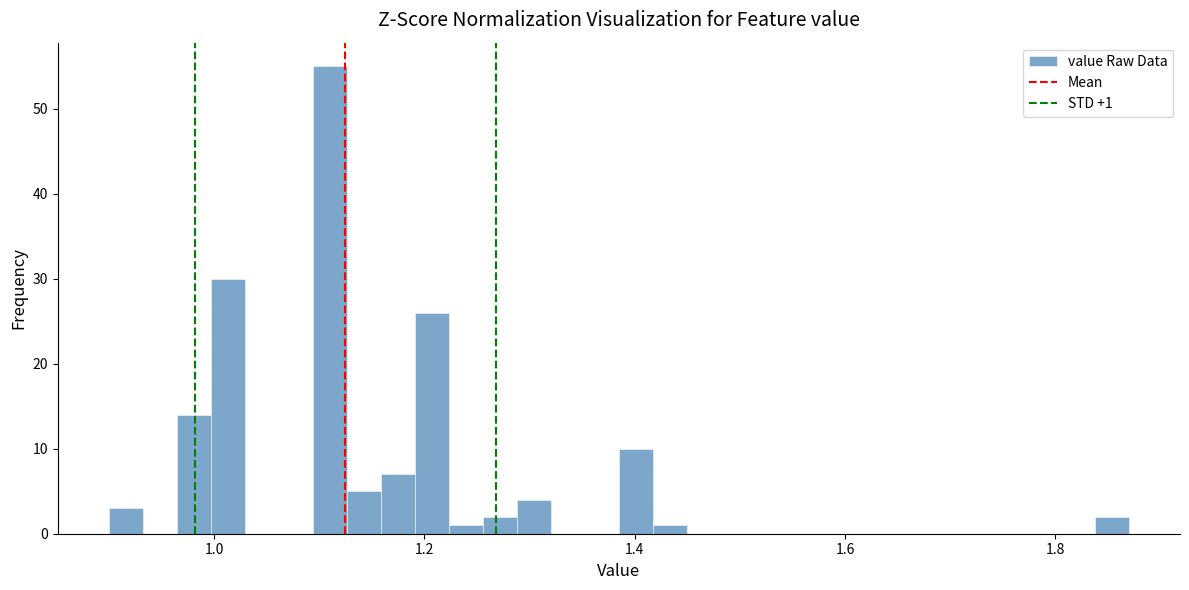

Read against the x-axis, roughly where is the centre of the tallest bar?

1.12